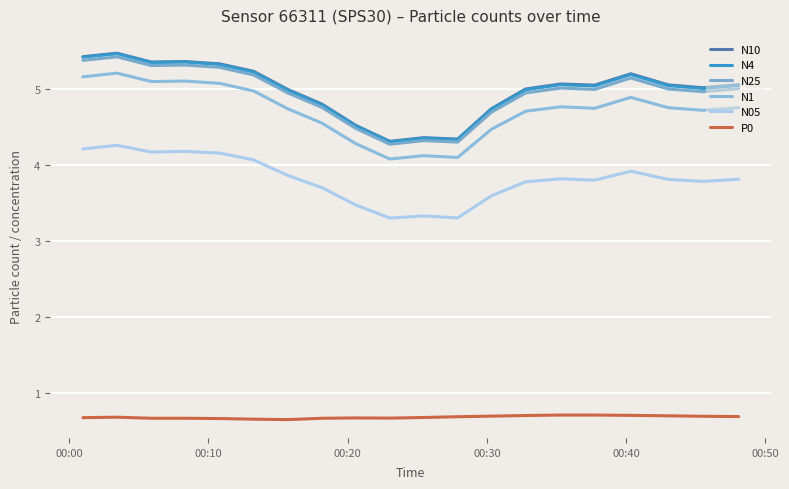

What is the minimum value for N4?

4.3